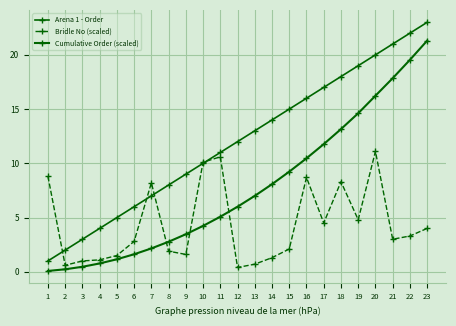

What is the sum of the Bridle No (scaled) values at 19 and 5?

6.3